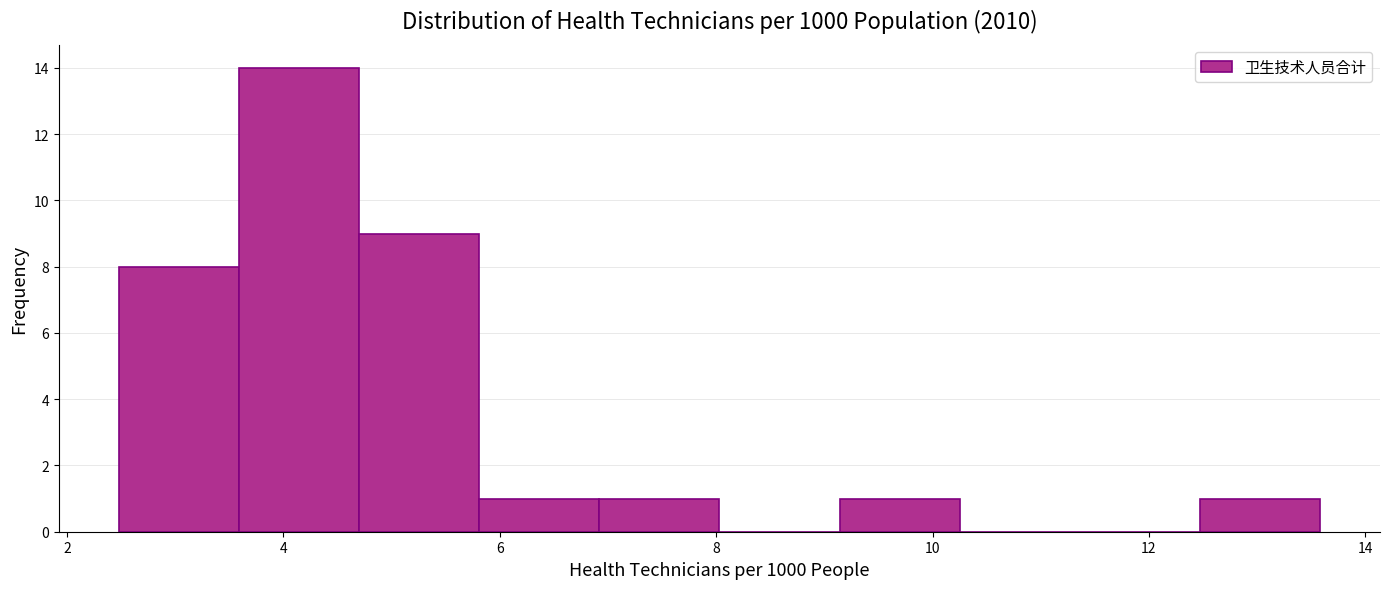

Reading left to right, list every bar in this chart as the range it spans on the x-axis followed by its height. Neither the bar edges nor the heights are printed on the chart, so give them approximately, as read against the axes.

2.4 to 3.6: 8
3.6 to 4.8: 14
4.8 to 5.8: 9
5.8 to 7.0: 1
7.0 to 8.0: 1
8.0 to 9.2: 0
9.2 to 10.2: 1
10.2 to 11.4: 0
11.4 to 12.4: 0
12.4 to 13.6: 1